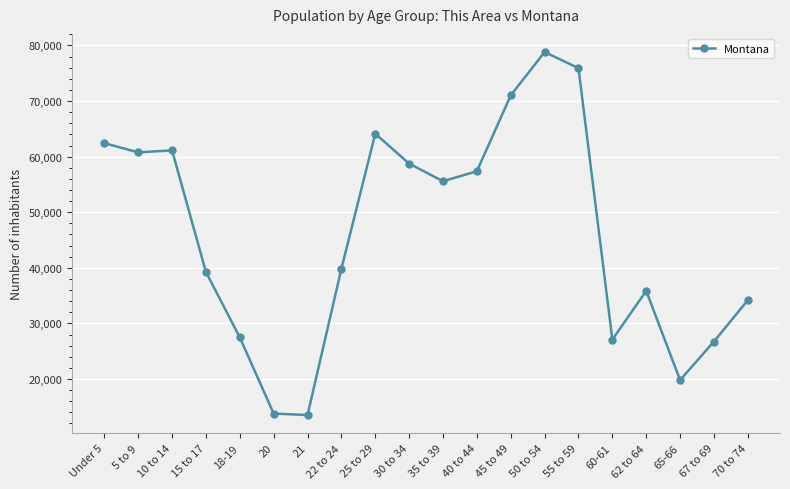

What is the difference between the values at 55 to 59 and 67 to 69?

49170